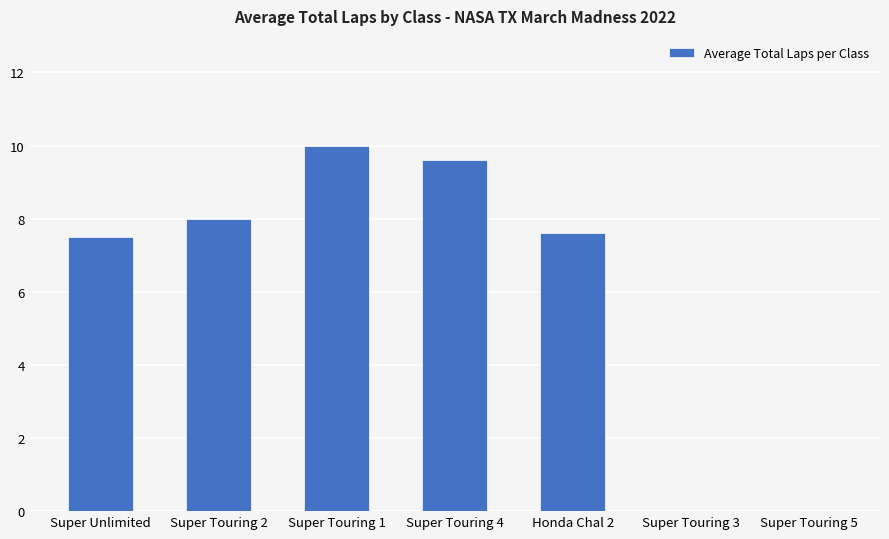

Where does the data first go above 7?

Super Unlimited